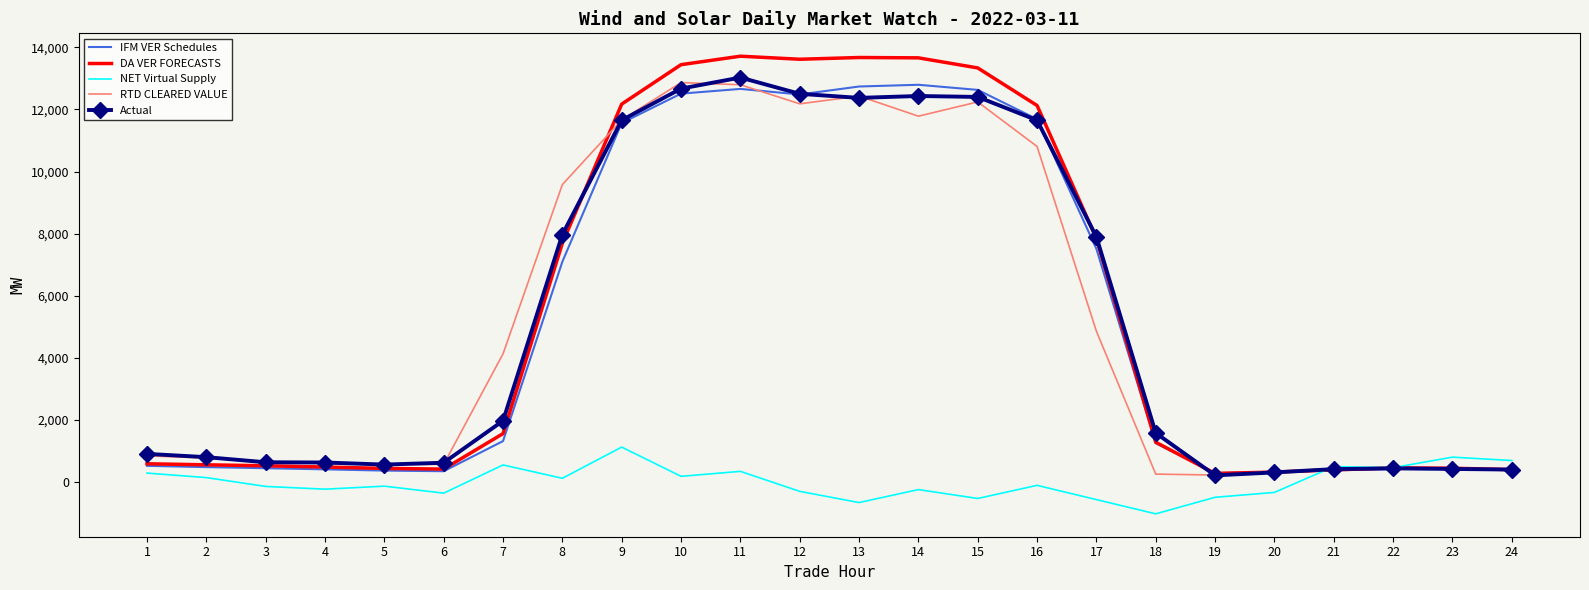

The value of RTD CLEARED VALUE at 12 is 12181.3. True or false?

True